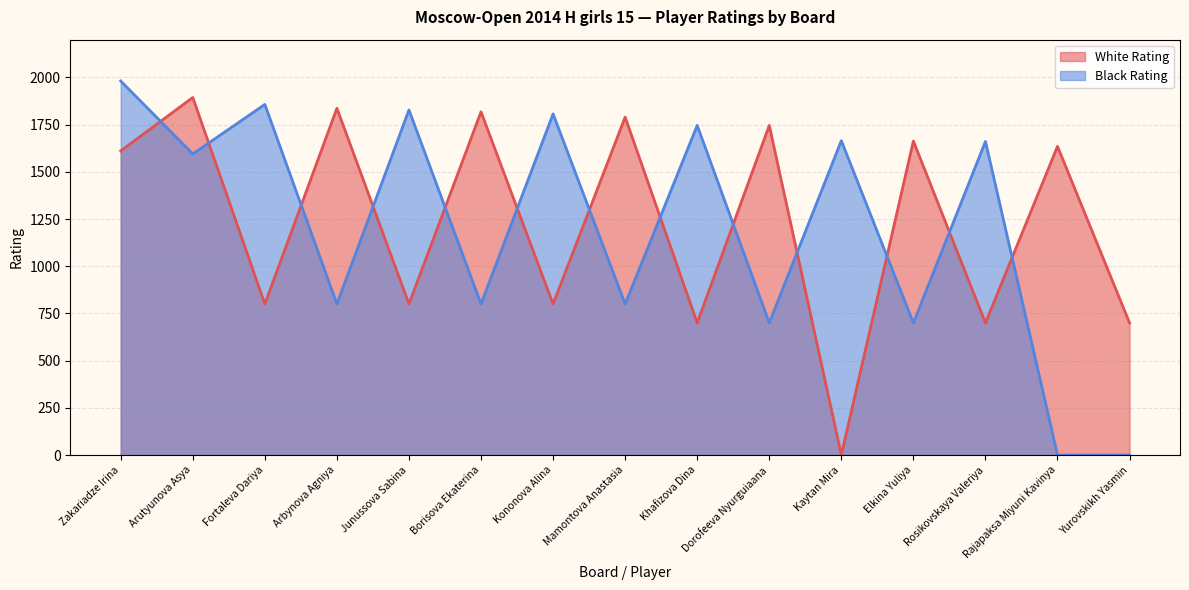

How many lines are shown in the chart?

2